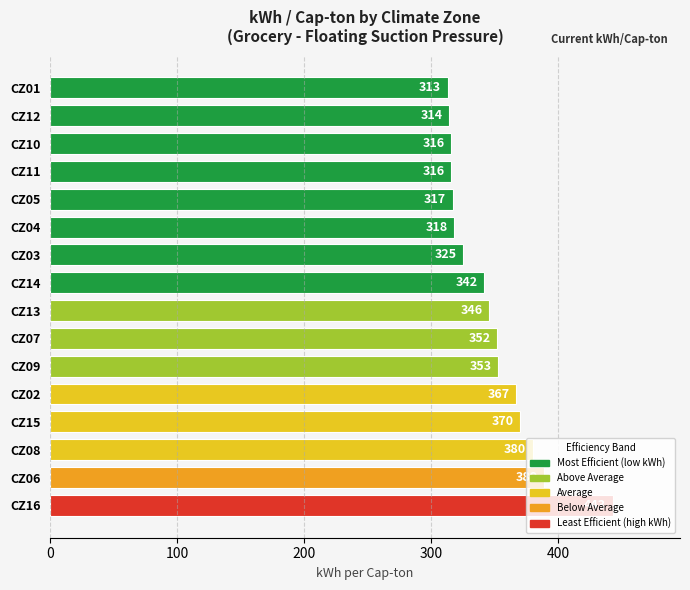

What is the smallest value displayed?

313